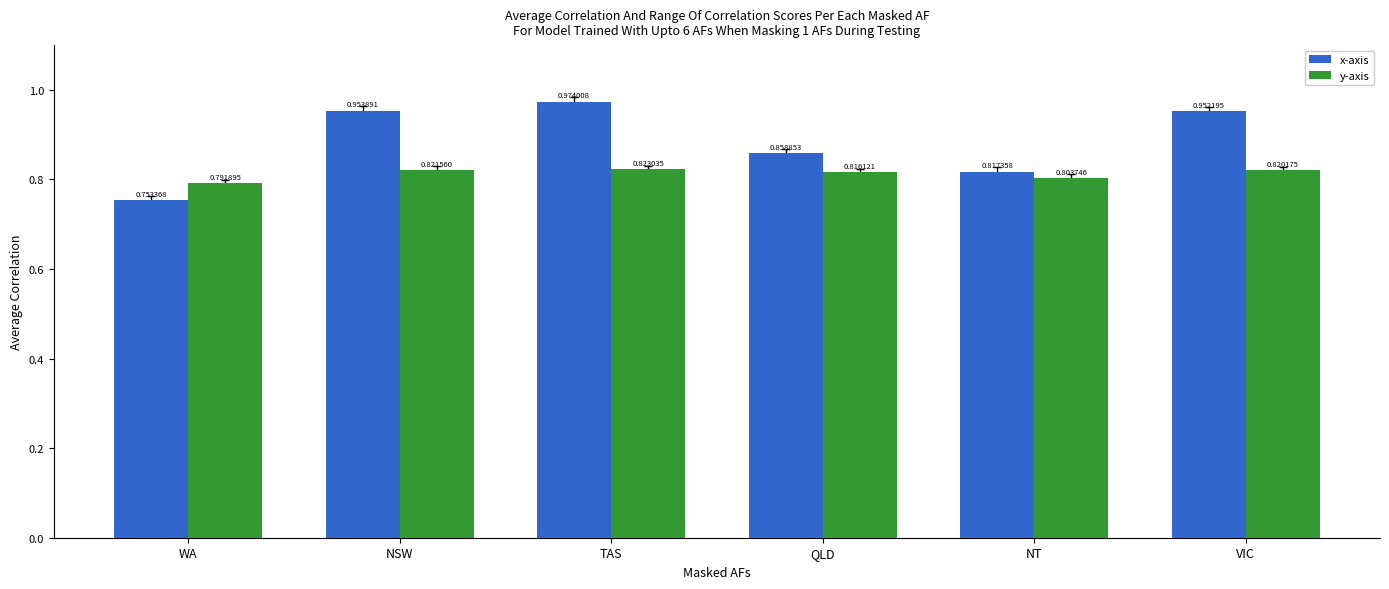

Rank the series at TAS from highest to lowest value.

x-axis, y-axis